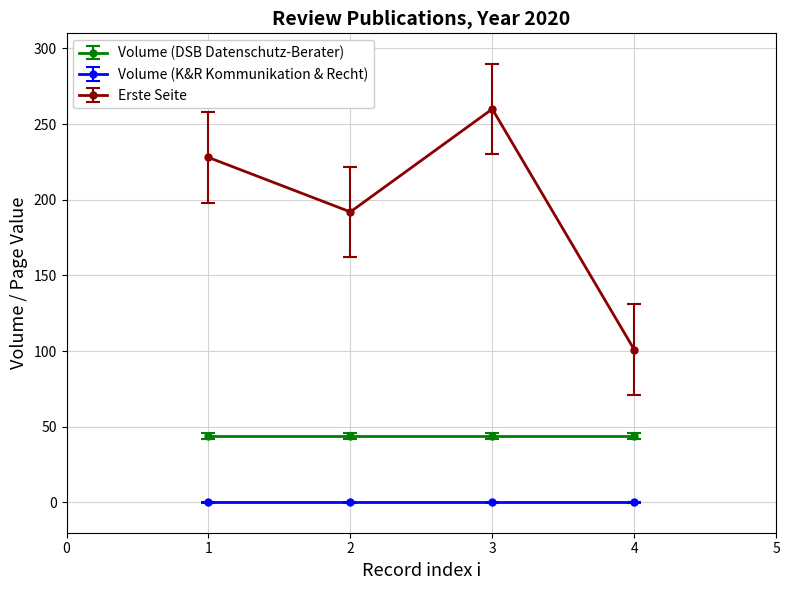

Reading left to right, extract all data points from this chart.

Volume (DSB Datenschutz-Berater): 1=44	2=44	3=44	4=44
Volume (K&R Kommunikation & Recht): 1=0	2=0	3=0	4=0
Erste Seite: 1=228	2=192	3=260	4=101